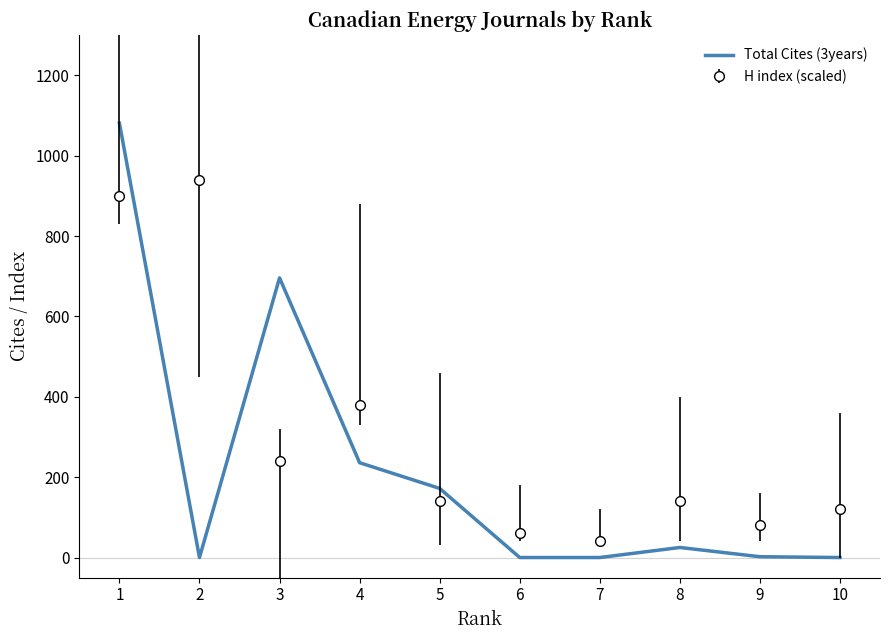

What is the greatest value displayed?

1081